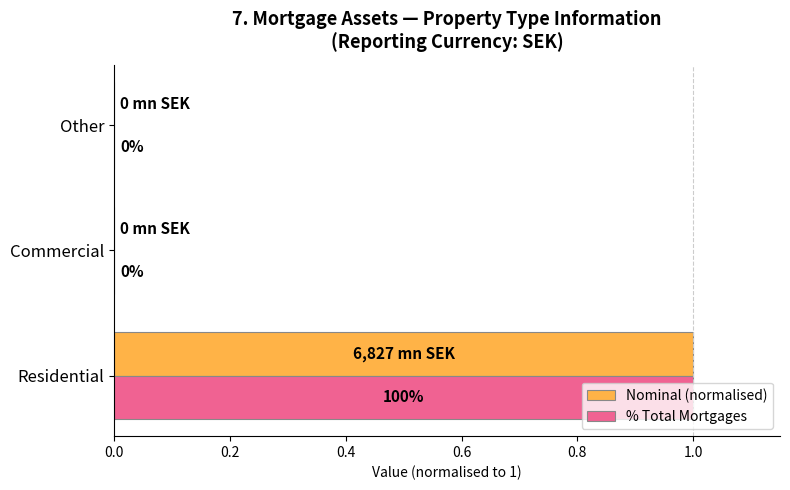

At which category is the sum across all series the highest?

Residential